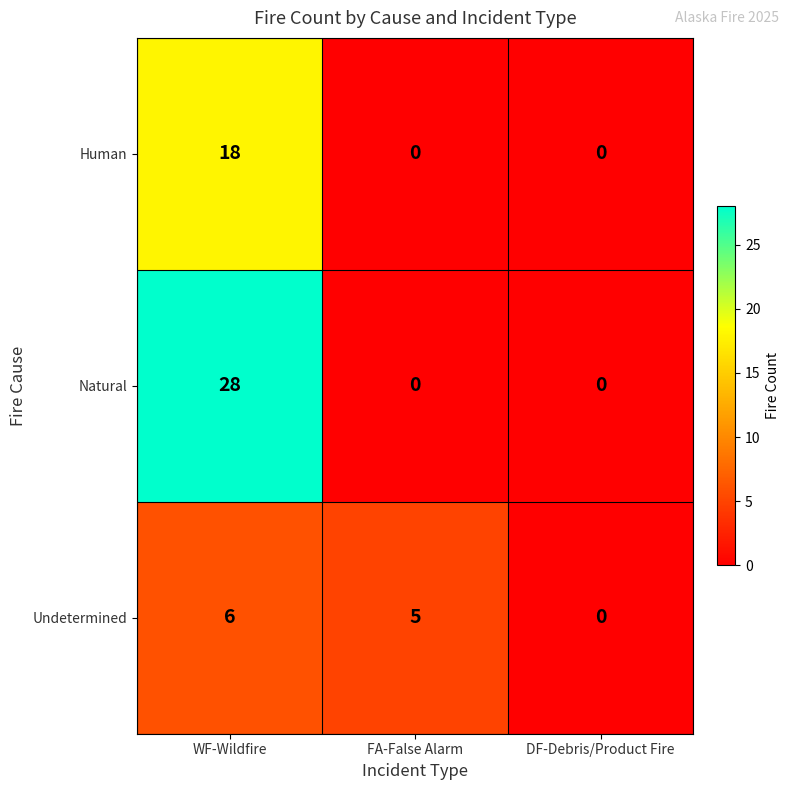

Which series has the largest total across all categories?

Natural